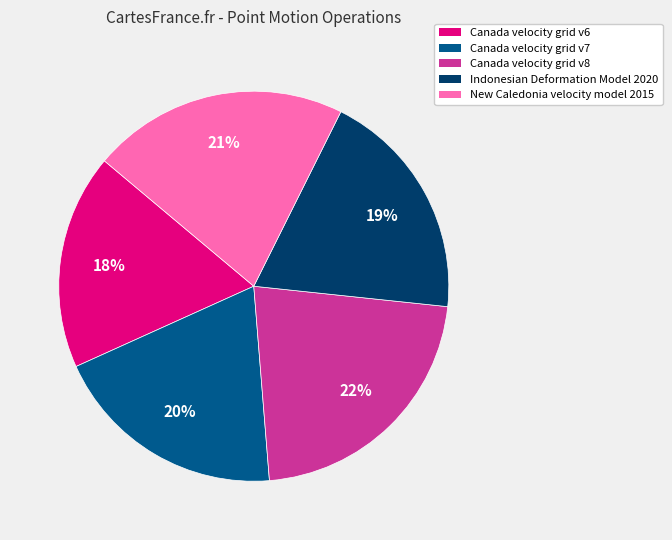

Do Canada velocity grid v6 and Indonesian Deformation Model 2020 together represent more than half of the pie?

No